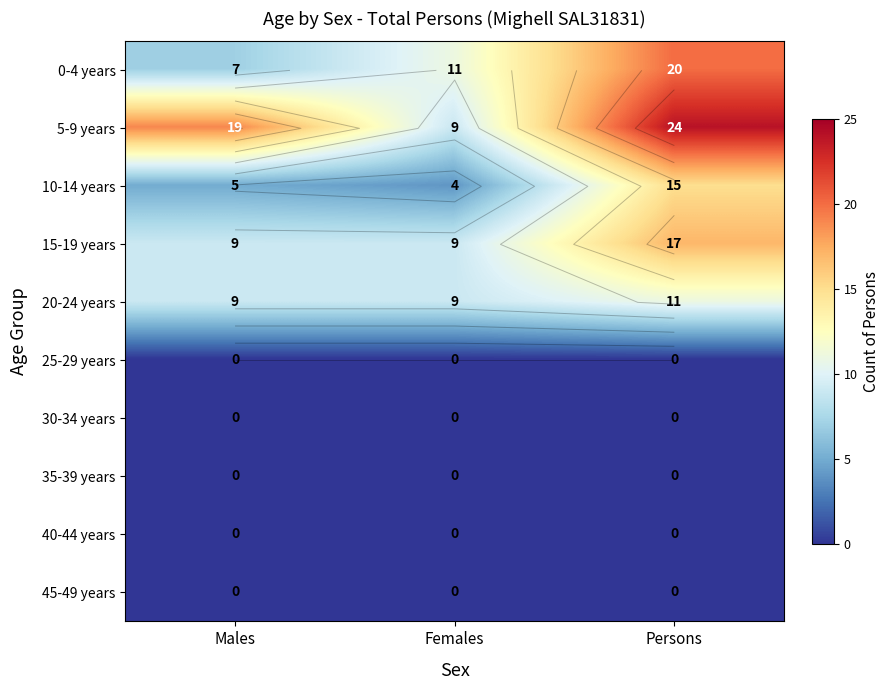

List the series in order of their peak value, lowest first.

25-29 years, 30-34 years, 35-39 years, 40-44 years, 45-49 years, 20-24 years, 10-14 years, 15-19 years, 0-4 years, 5-9 years